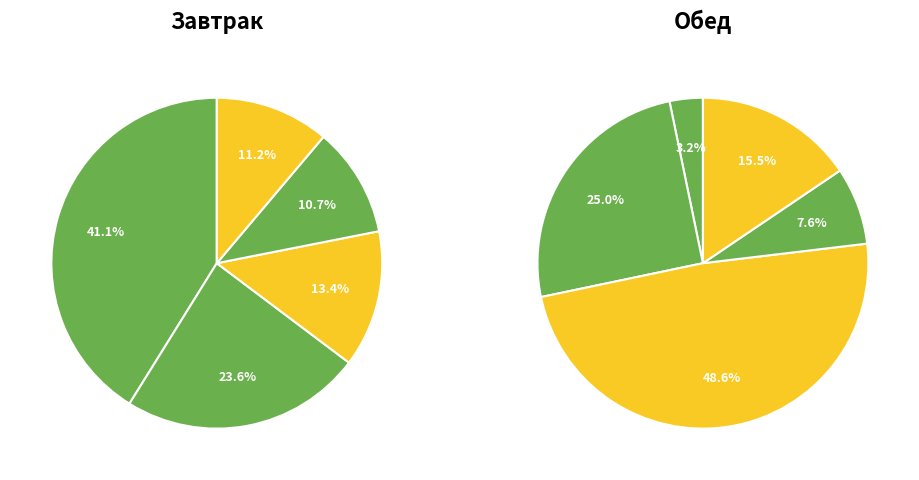

Does 1 account for over 50% of the chart?

No